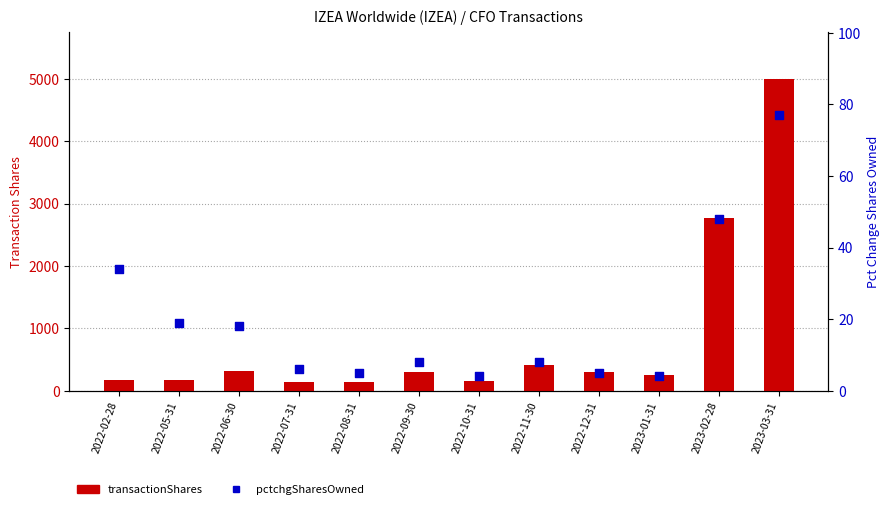

Which series has the largest total across all categories?

transactionShares